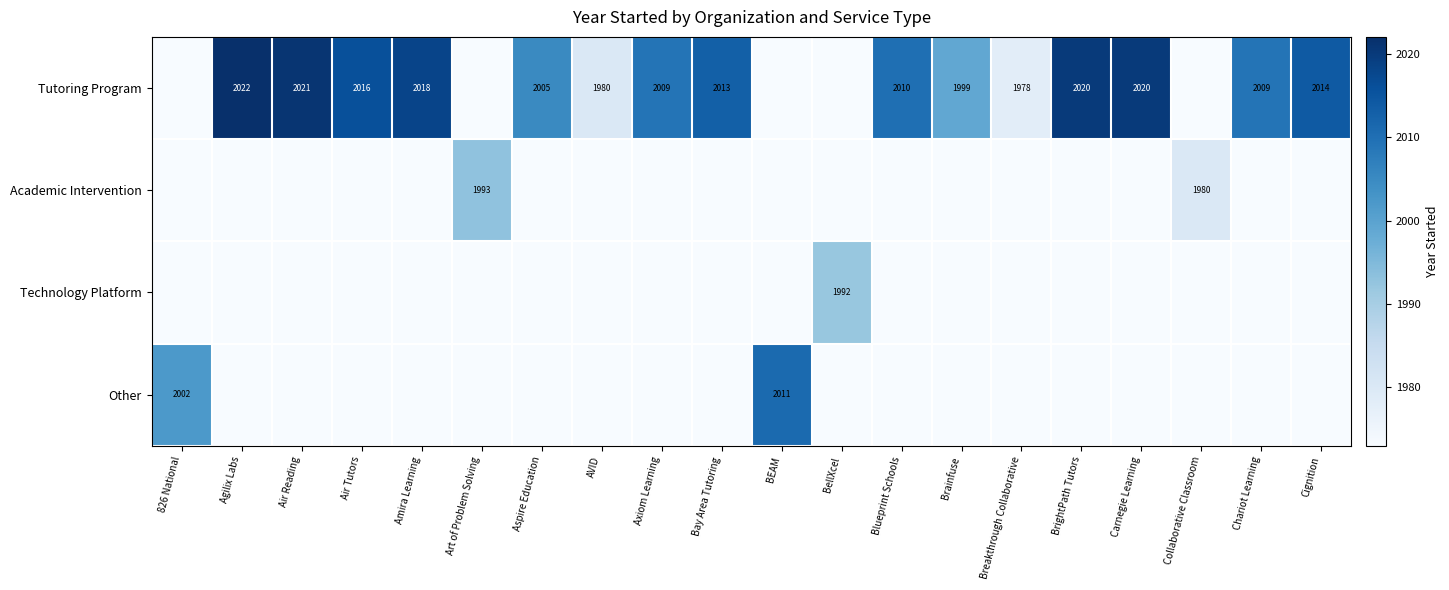

The value of Tutoring Program at Brainfuse is 1999. True or false?

True